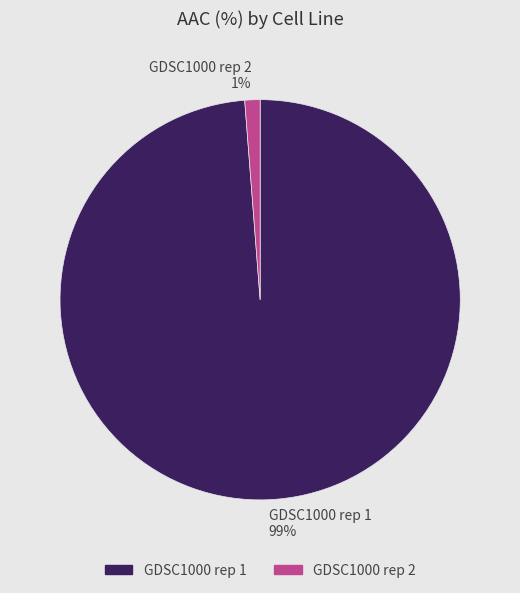

Count the number of slices in the pie.

2